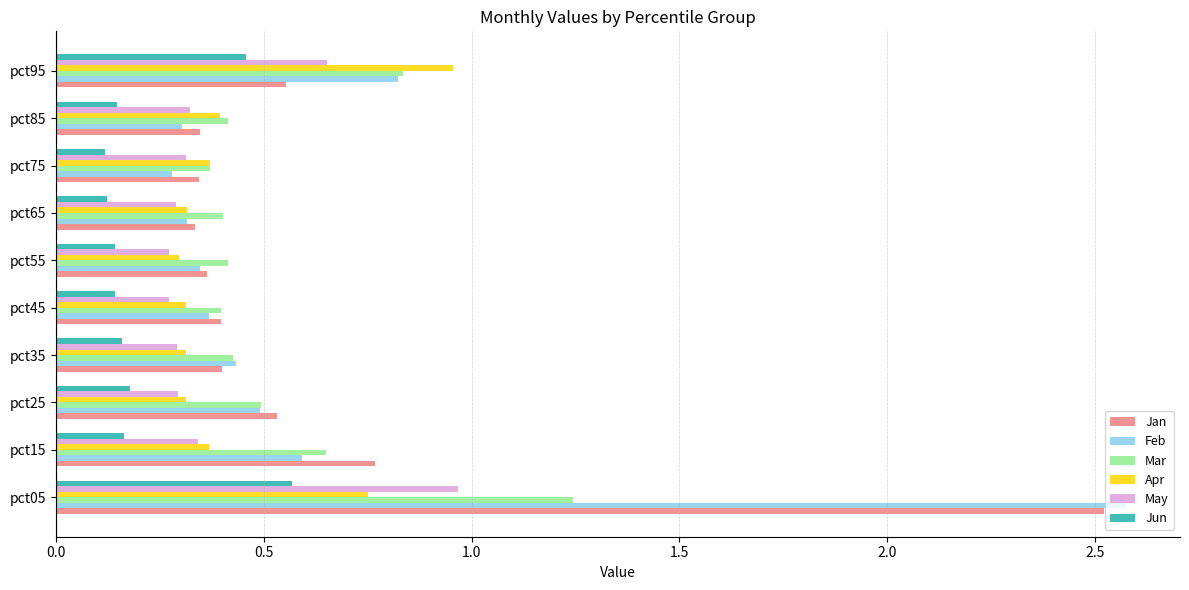

What is the difference between the maximum and minimum values in the Mar series?

0.9